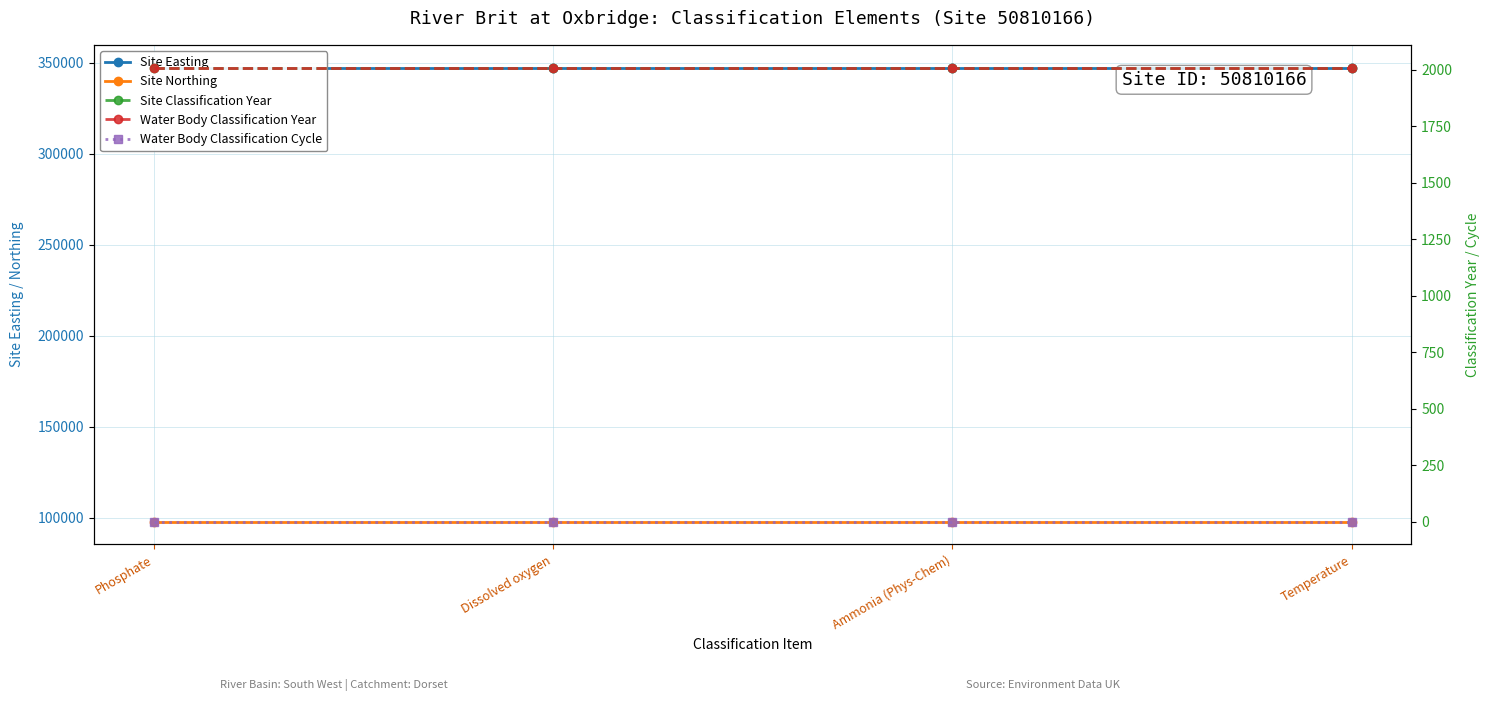

Is this an area chart (filled region under the line)?

No